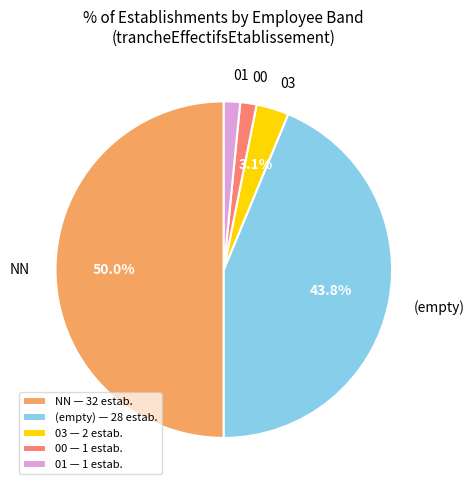

How many slices are in this pie chart?

5